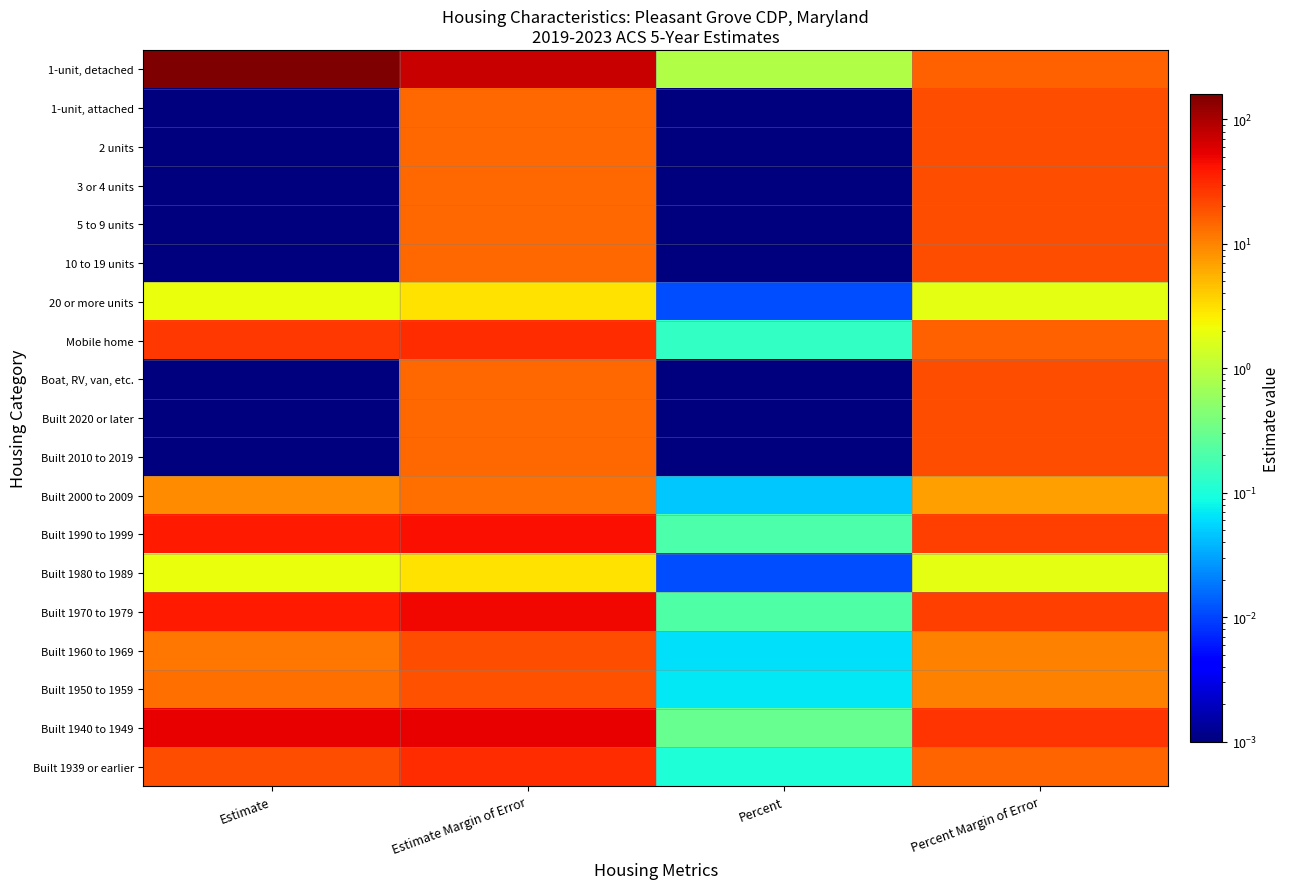

Rank the series by their maximum value, from highest to lowest.

1-unit, detached, Built 1940 to 1949, Built 1970 to 1979, Built 1990 to 1999, Mobile home, Built 1939 or earlier, 1-unit, attached, 2 units, 3 or 4 units, 5 to 9 units, 10 to 19 units, Boat, RV, van, etc., Built 2020 or later, Built 2010 to 2019, Built 1960 to 1969, Built 1950 to 1959, Built 2000 to 2009, 20 or more units, Built 1980 to 1989